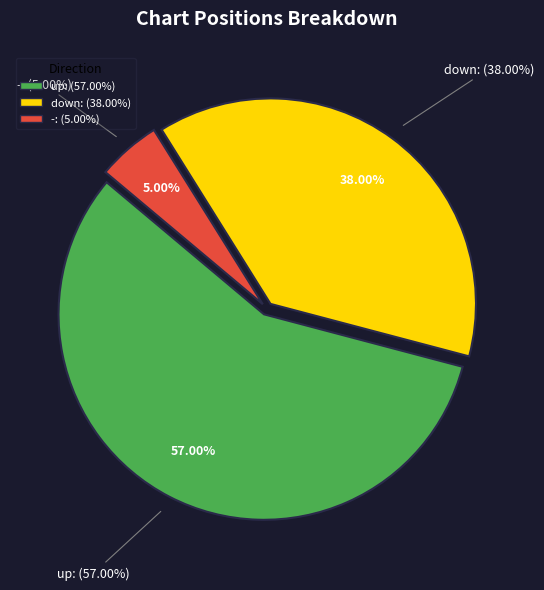

Approximately how many times larger is the value at up compared to down?

1.5